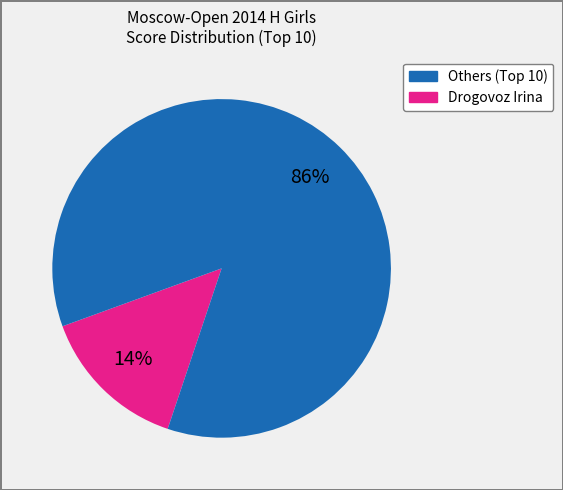

To the nearest percent, what is the average slice percentage?

50%